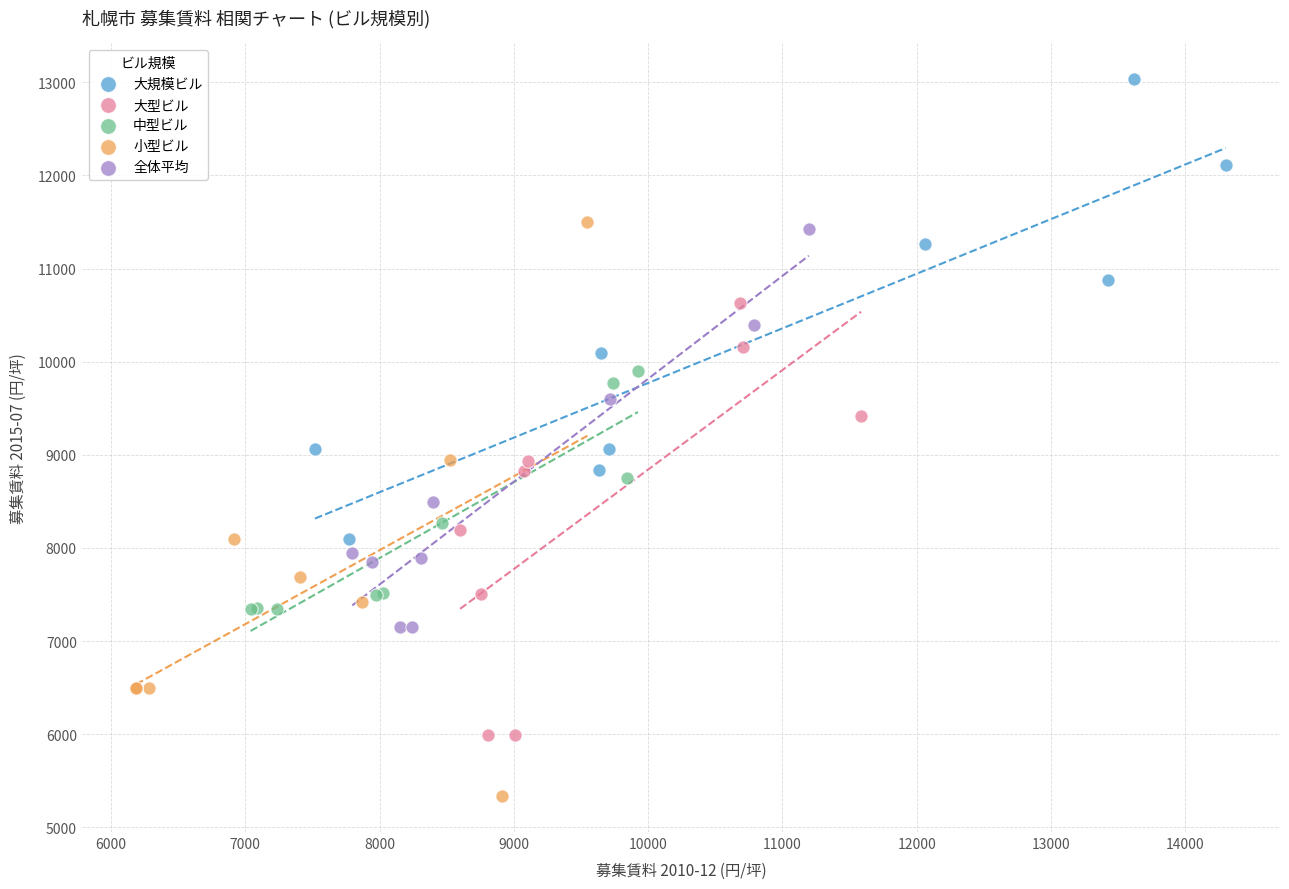

Which series contains the highest Y value?

大規模ビル